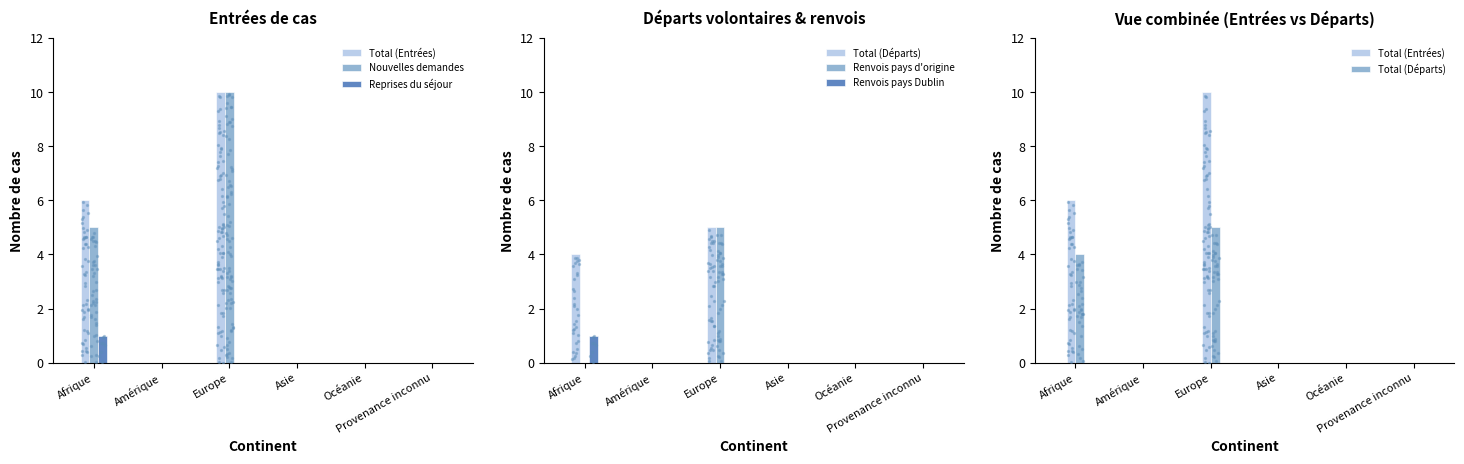

At how many categories does at least one series exceed 8?

1